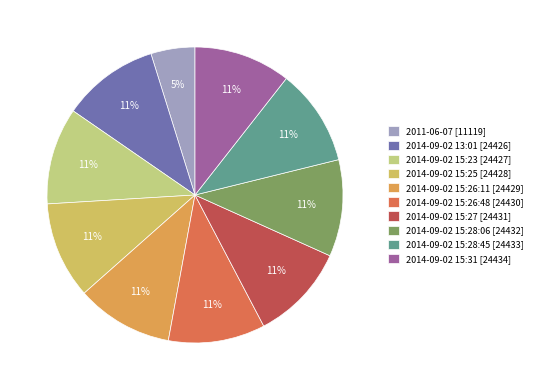

True or false: 2014-09-02 13:01 accounts for 25% of the total.

False